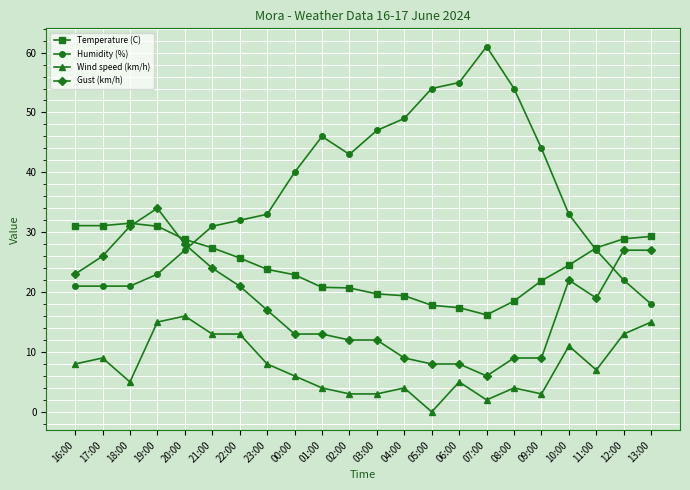

List the series in order of their peak value, highest first.

Humidity (%), Gust (km/h), Temperature (C), Wind speed (km/h)